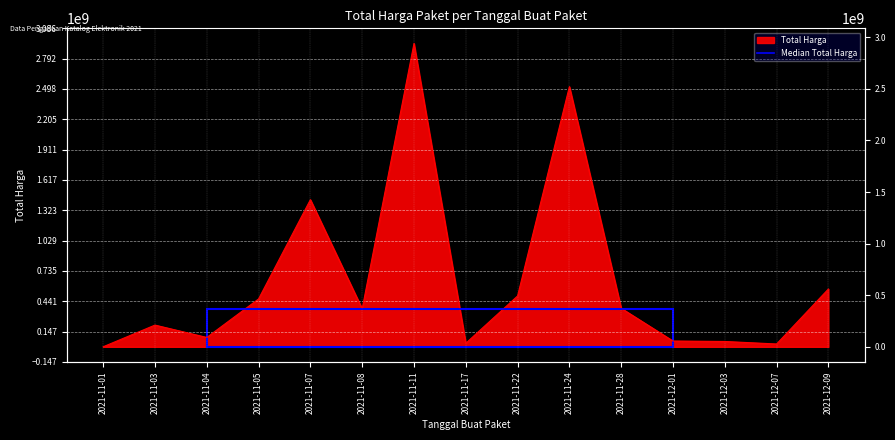

What is the smallest value displayed?

333600